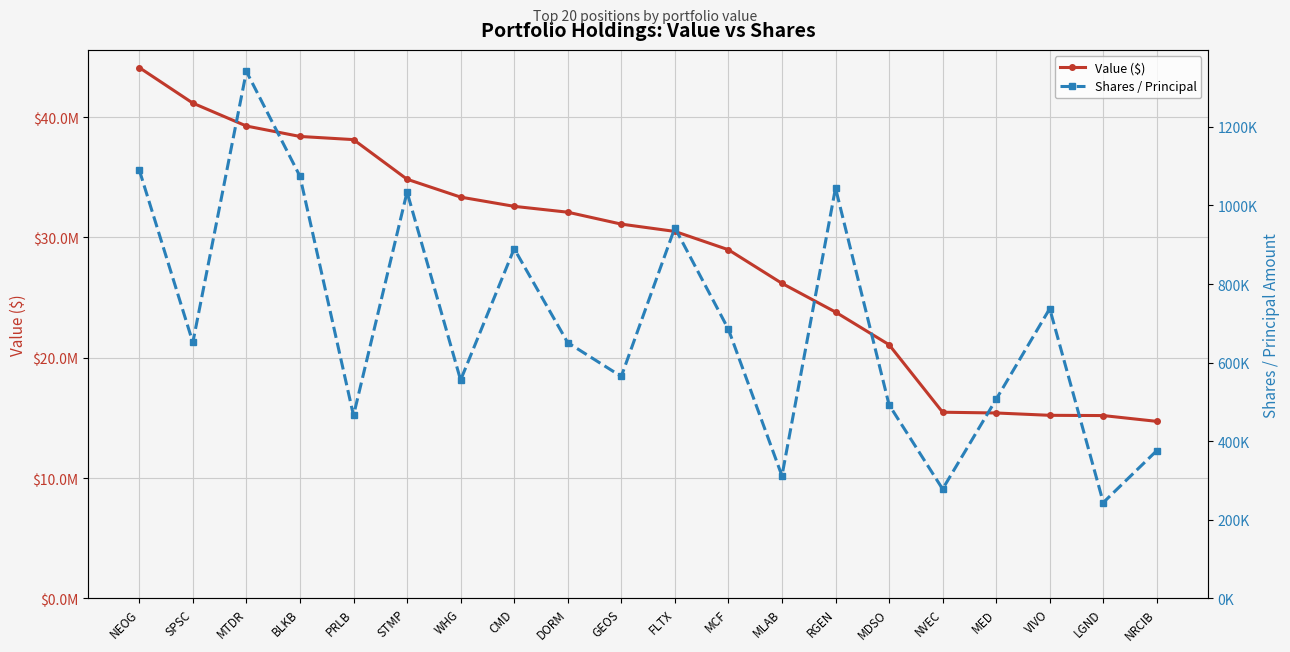

Which series has the widest spread of values?

Value ($)